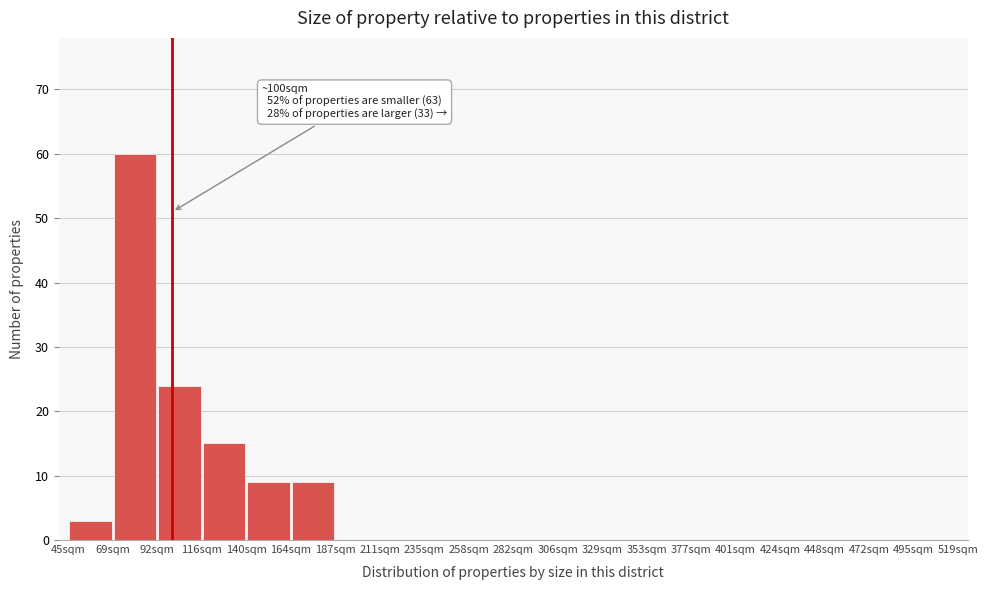

Which range on the x-axis has the tallest bar?

68.5 to 92.0